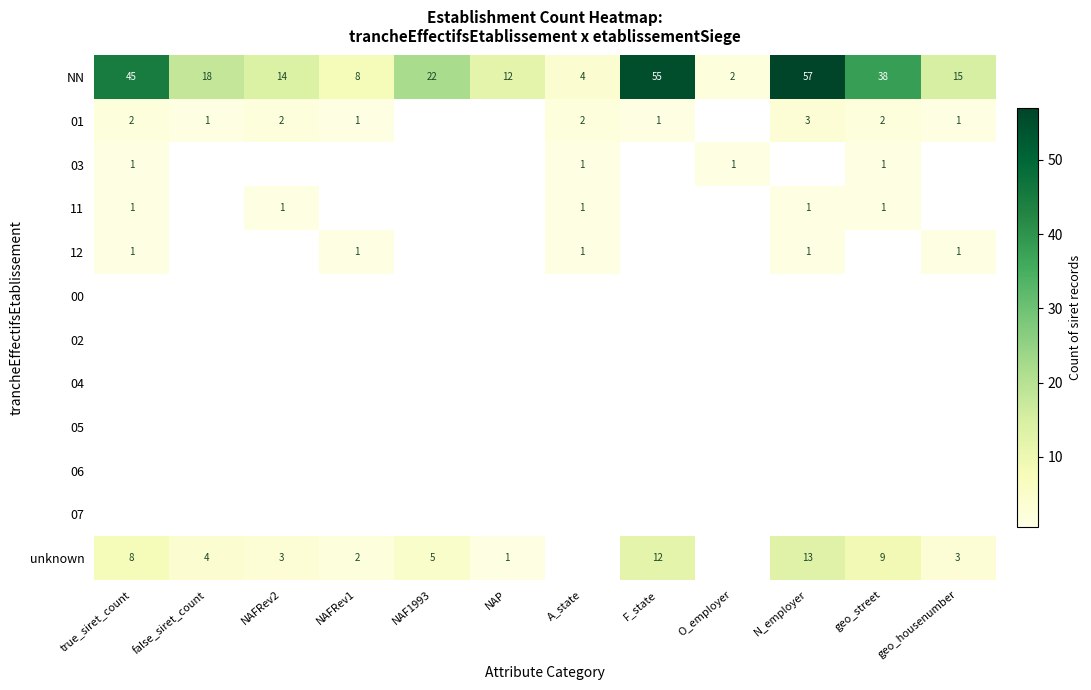

Is it true that 01 equals 2 at geo_street?

True